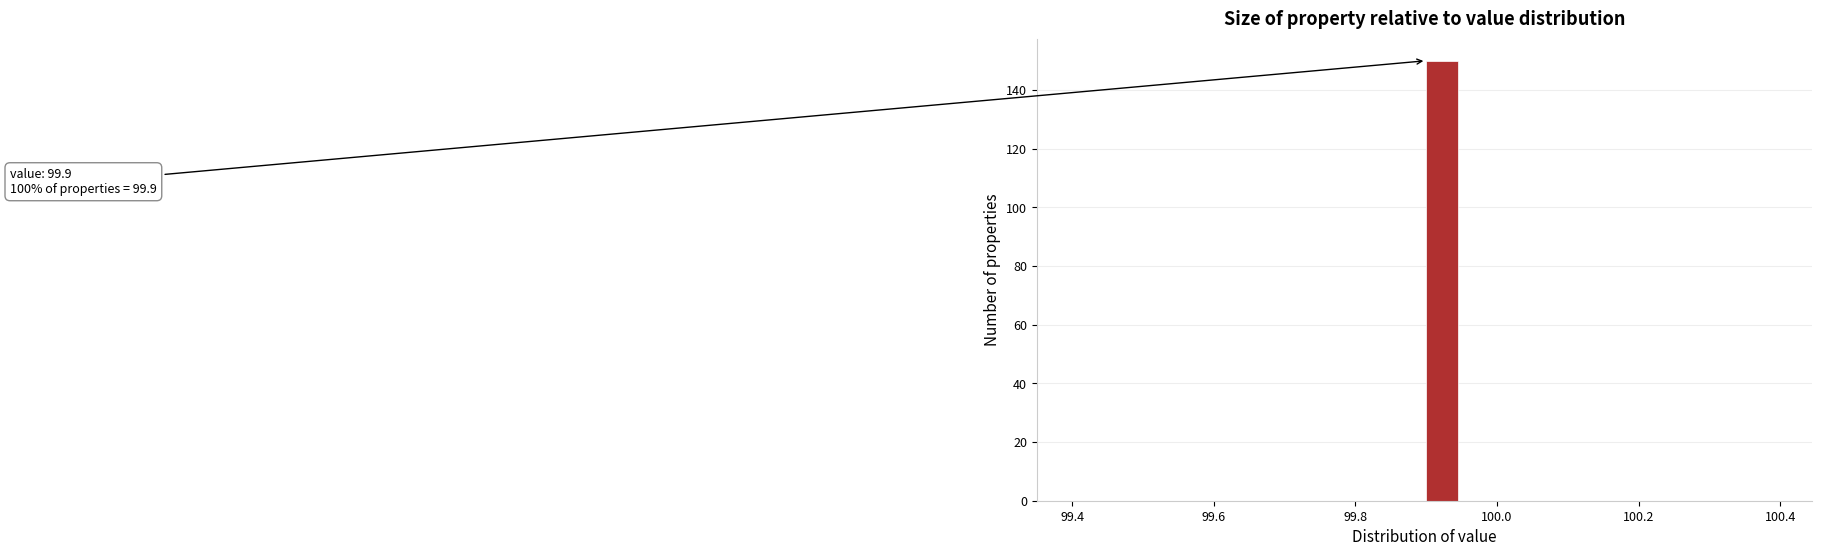

Around what value on the x-axis is the tallest bar? Give the approximate position of its centre, as read against the axis.

99.92